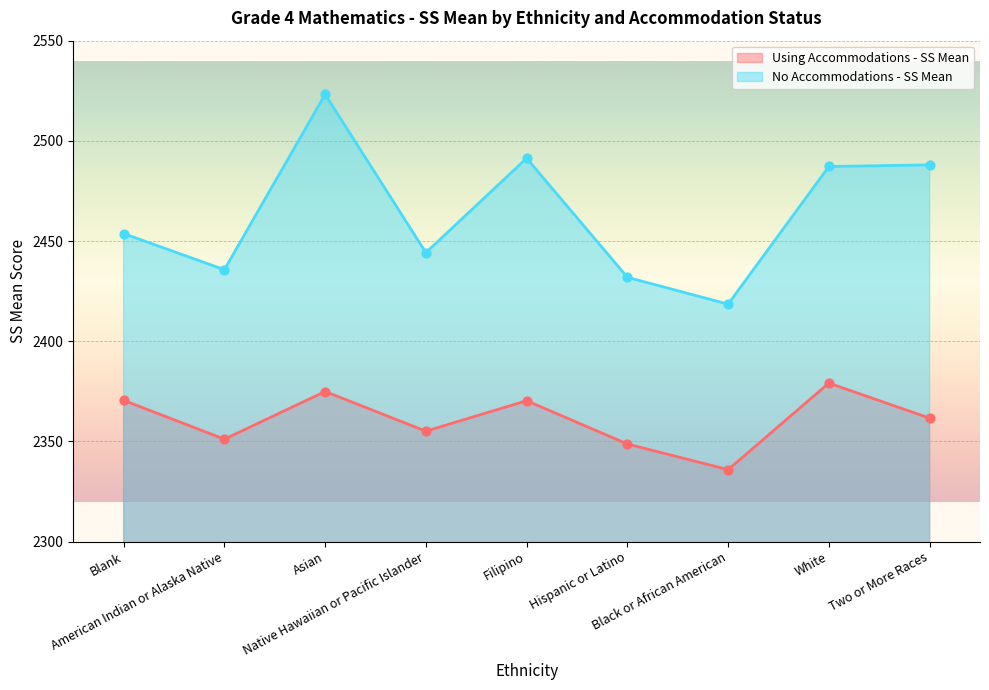

Is the value of No Accommodations - SS Mean at Black or African American greater than the value of Using Accommodations - SS Mean at Asian?

Yes